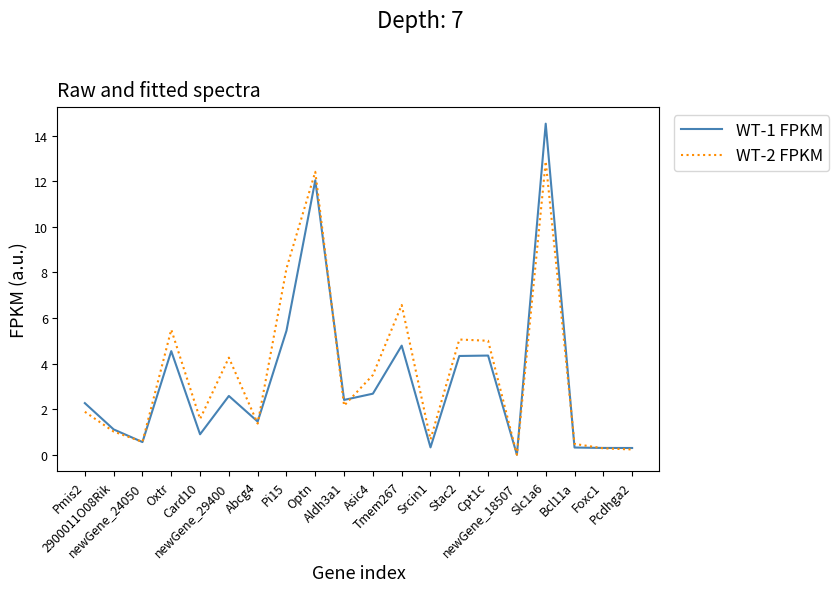

Is this an area chart (filled region under the line)?

No